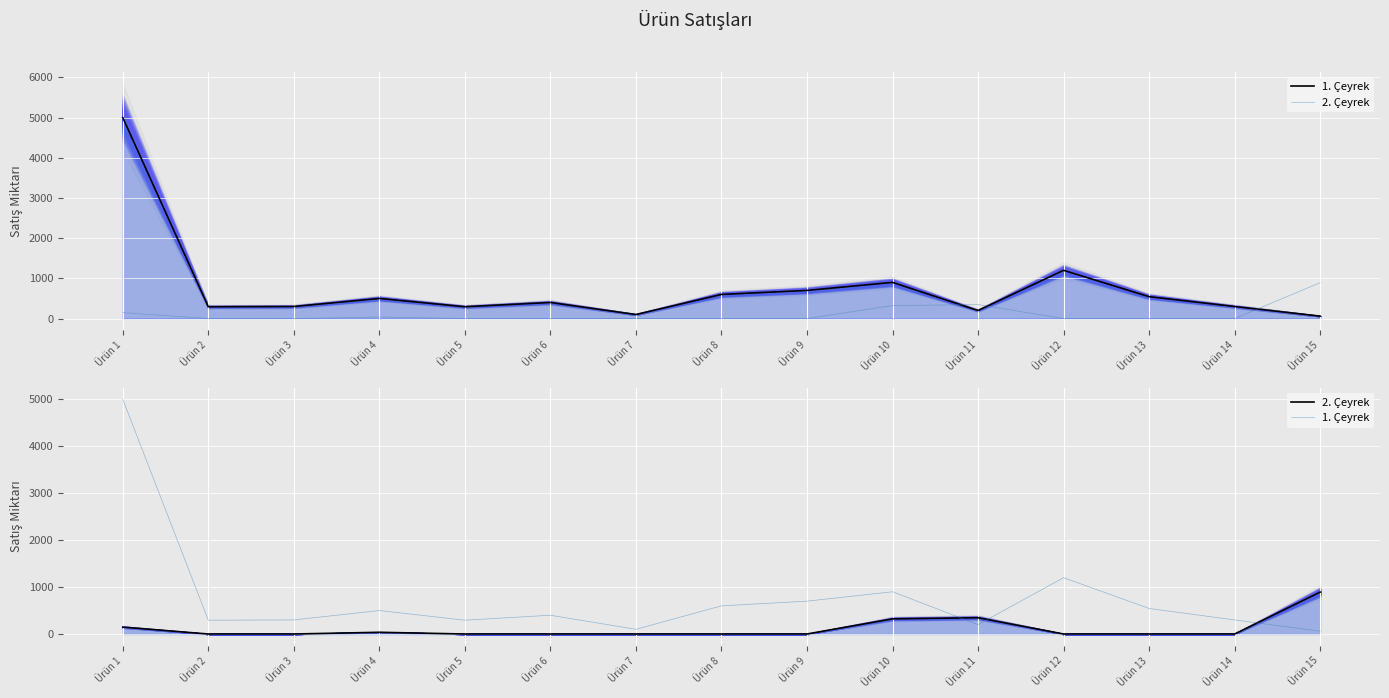

Which series has the largest total across all categories?

1. Çeyrek